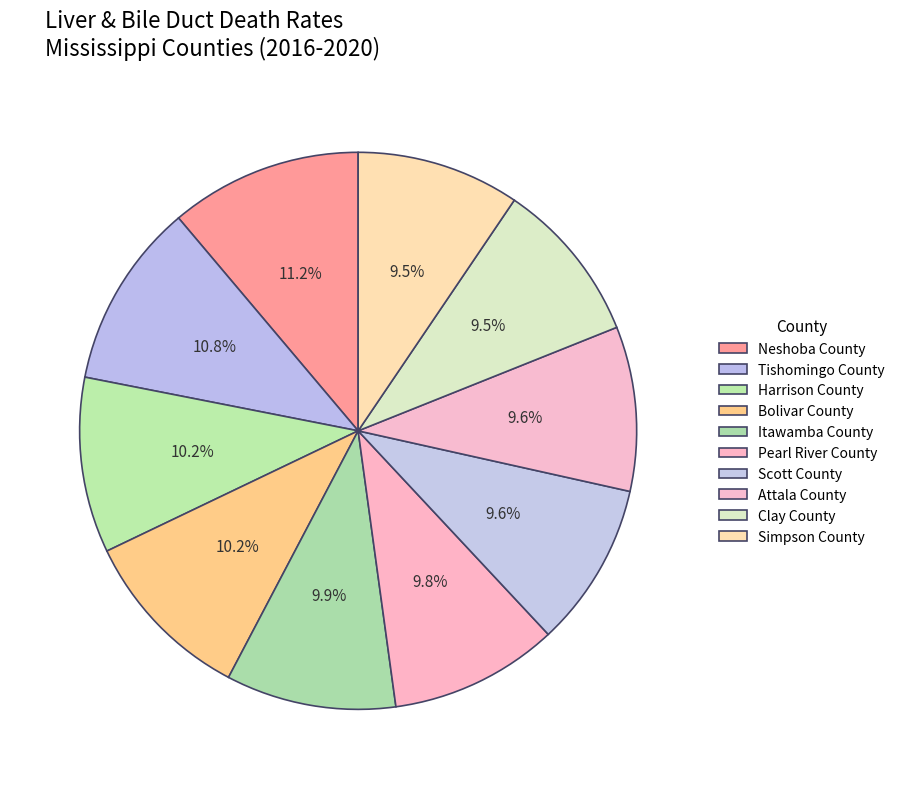

Which category has the smallest portion of the pie?

Clay County